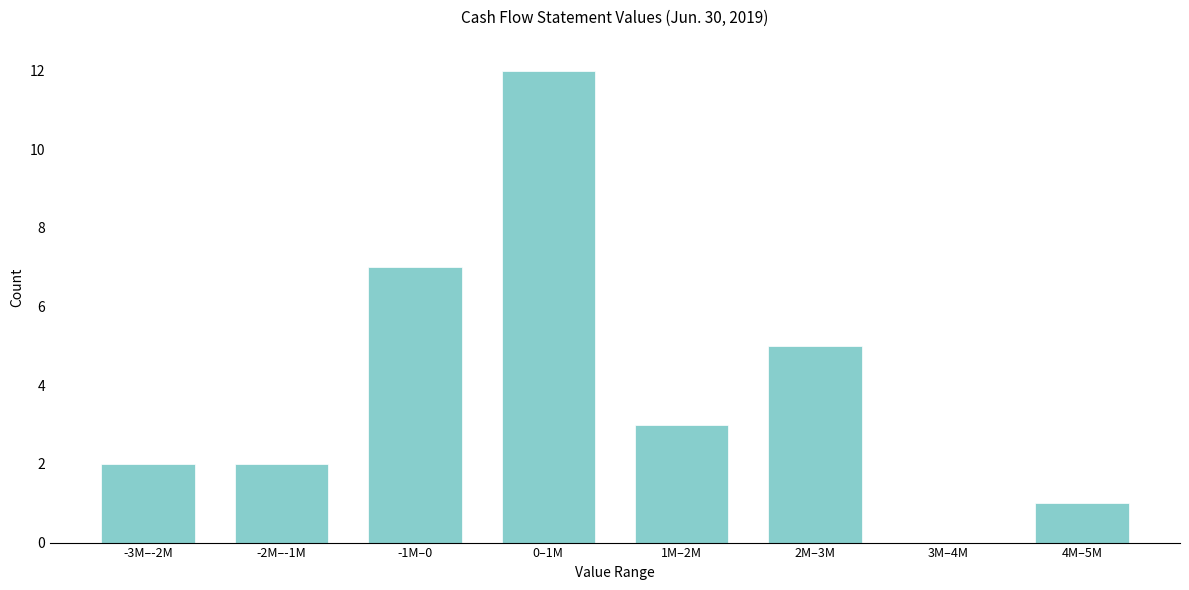

Reading left to right, extract all data points from this chart.

-3M–-2M=2	-2M–-1M=2	-1M–0=7	0–1M=12	1M–2M=3	2M–3M=5	3M–4M=0	4M–5M=1